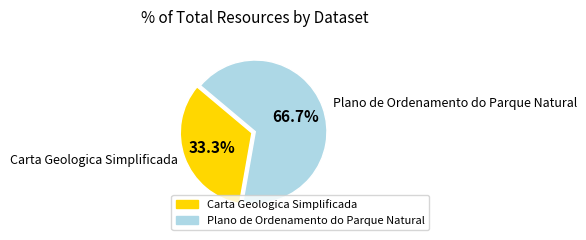

Which category has the smallest portion of the pie?

Carta Geologica Simplificada